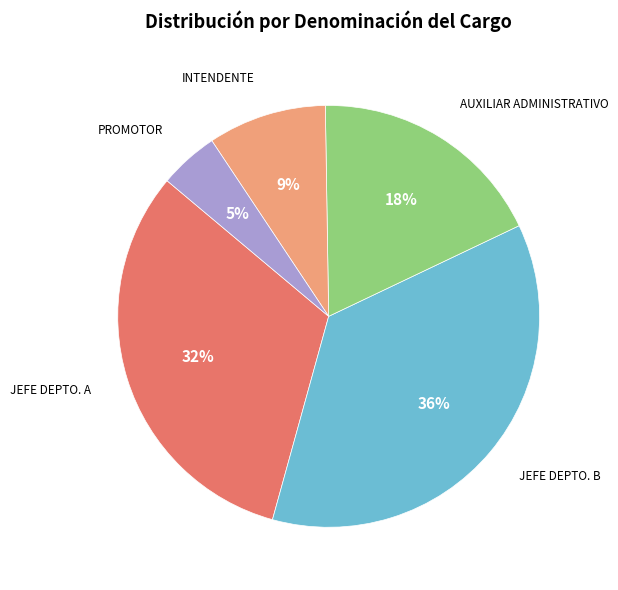

How many slices are in this pie chart?

5